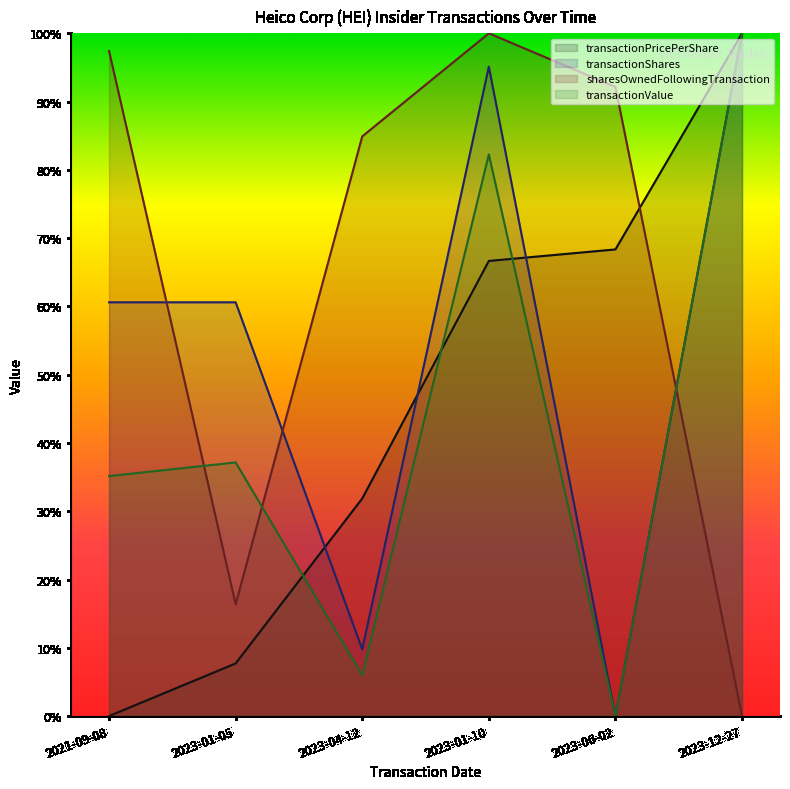

How many data points does each series have?

6